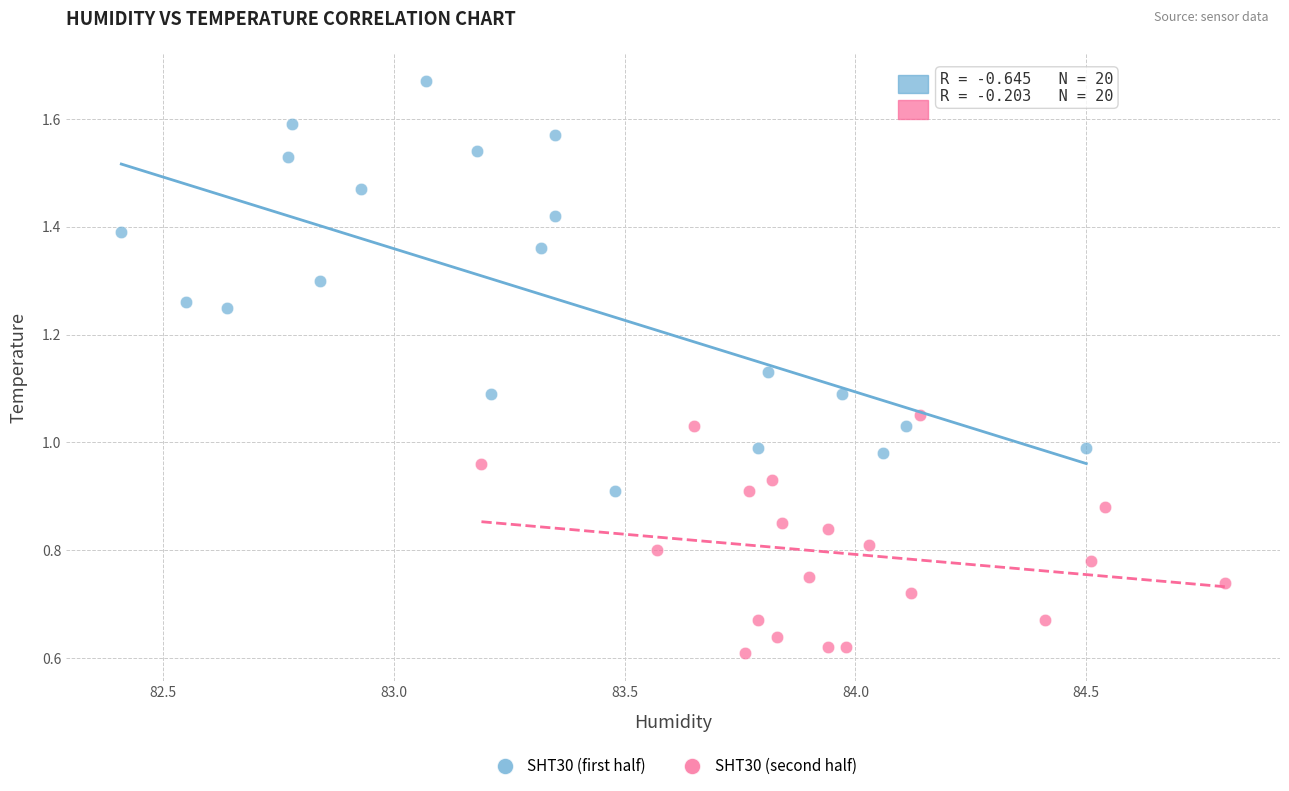

Which series reaches the minimum Y coordinate?

SHT30 (second half)